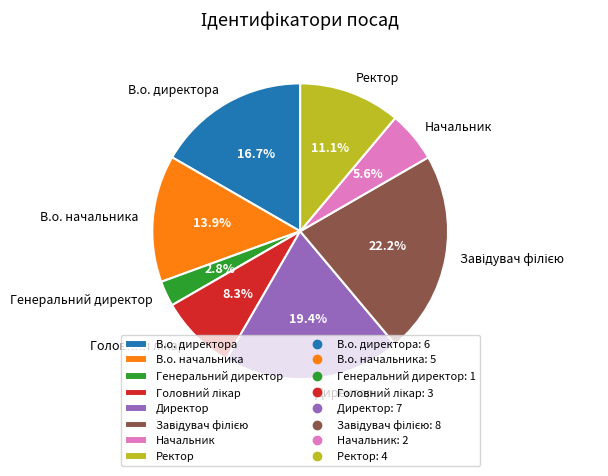

To the nearest percent, what portion does В.о. начальника represent?

14%